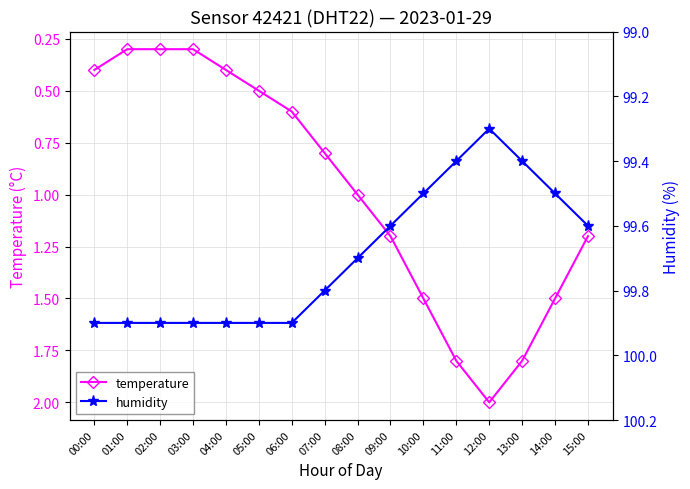

The value of humidity at 06:00 is 99.9. True or false?

True